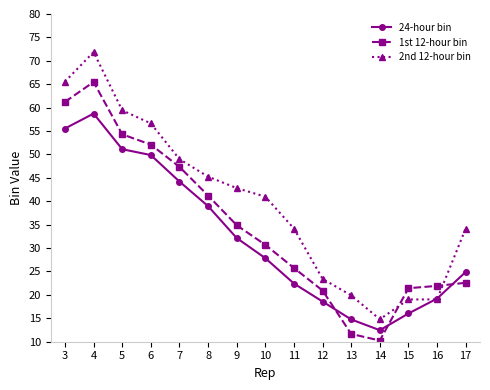

What is the total value across all series at 17?

81.7